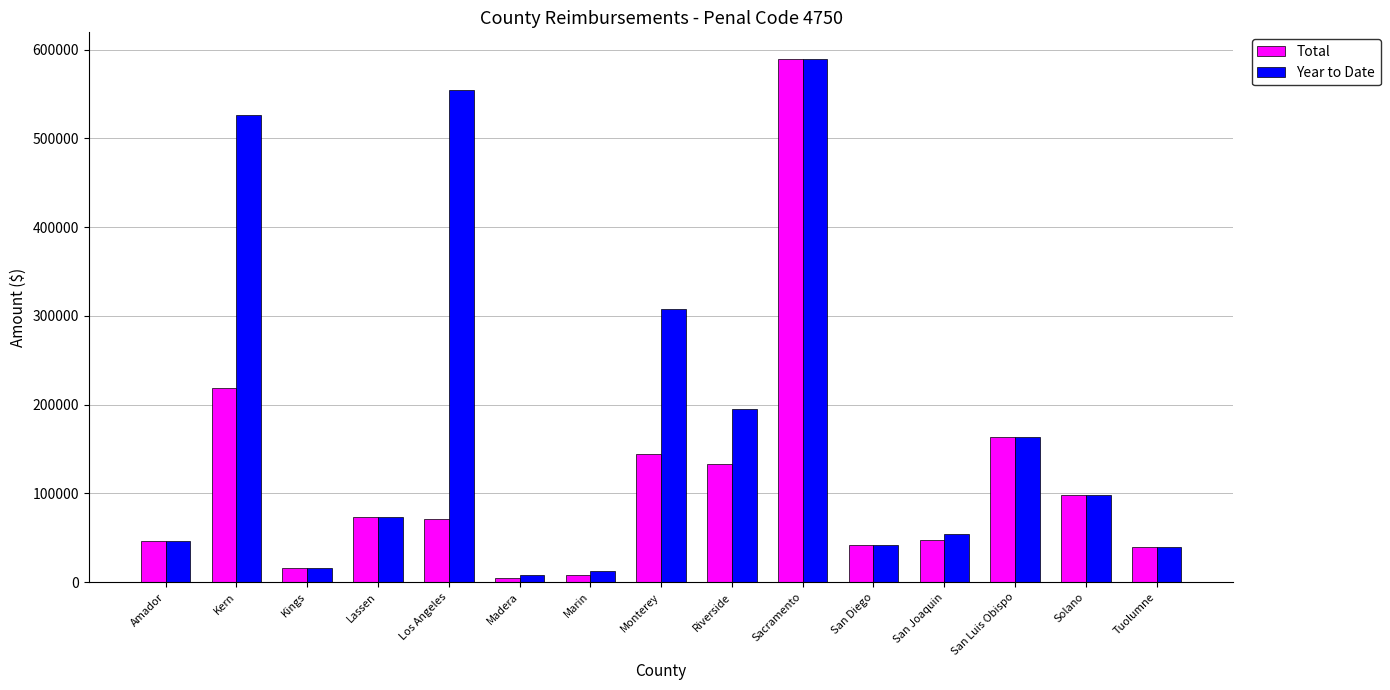

Rank the series by their average value, from lowest to highest.

Total, Year to Date